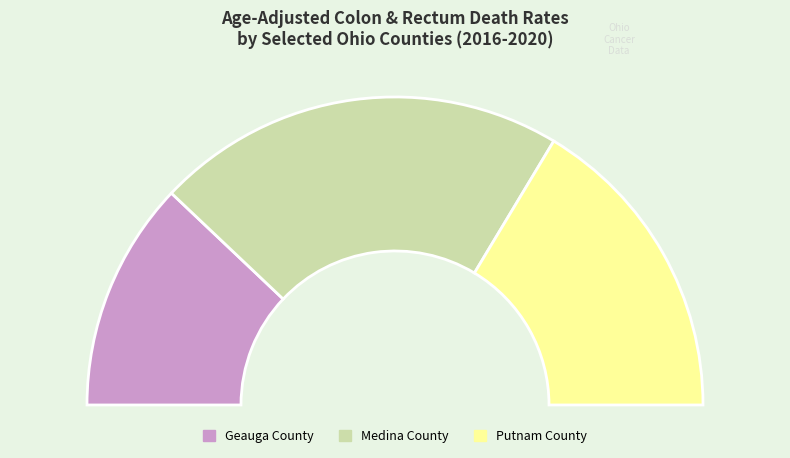

True or false: Medina County accounts for 1% of the total.

False